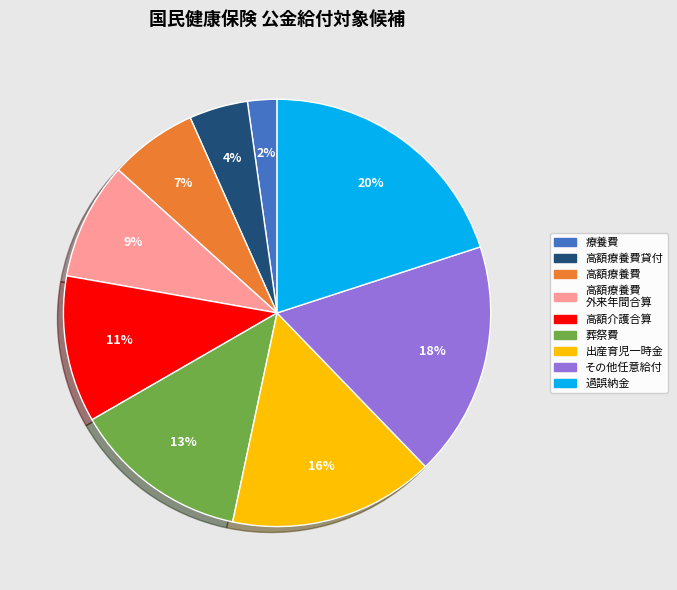

To the nearest percent, what is the average slice percentage?

11%